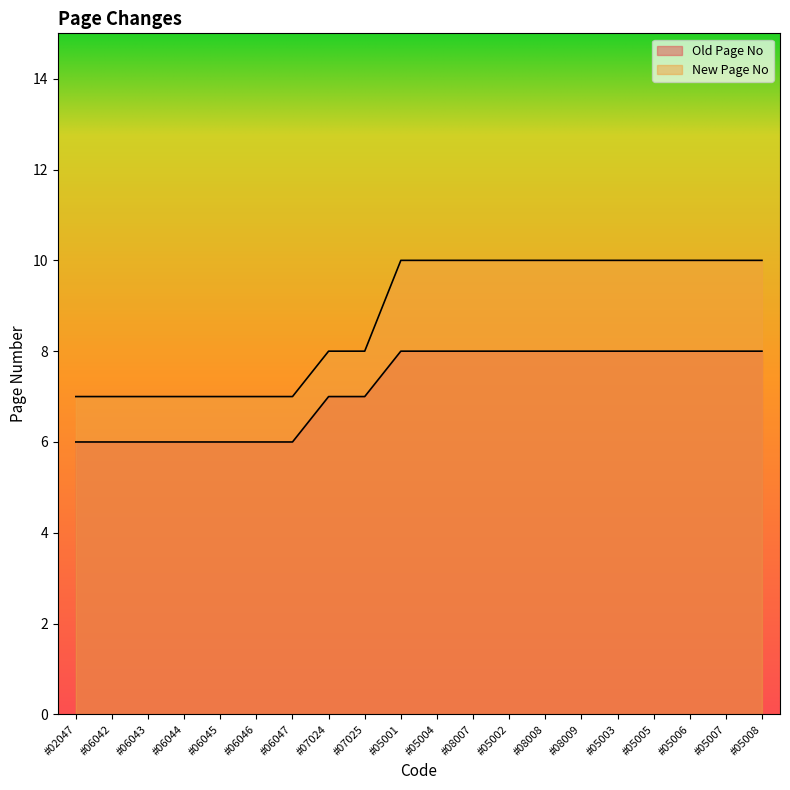

Does the chart display data point markers on the line(s)?

No